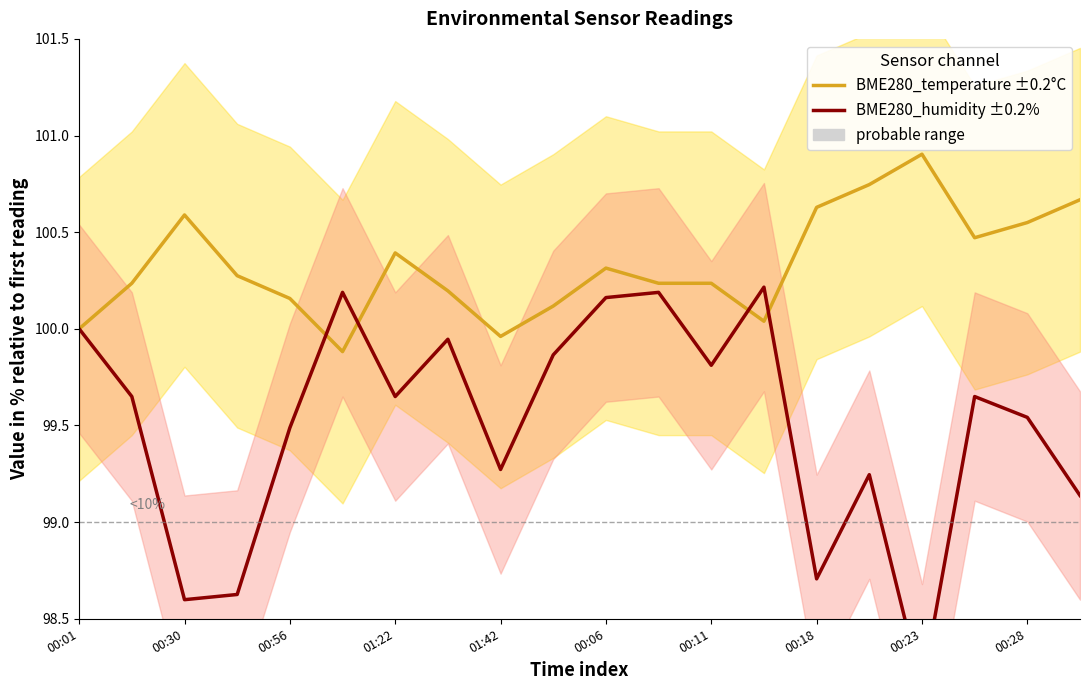

Which series has the largest total across all categories?

BME280_temperature ±0.2°C